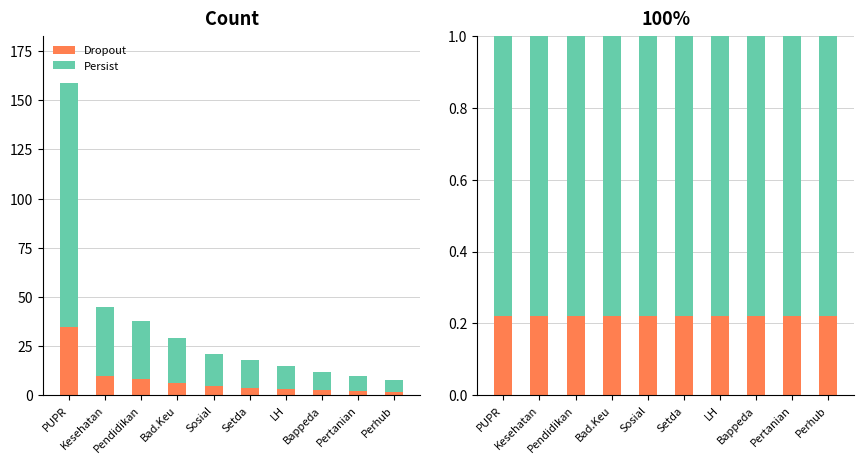

What is the label of the 1st bar from the left?

PUPR